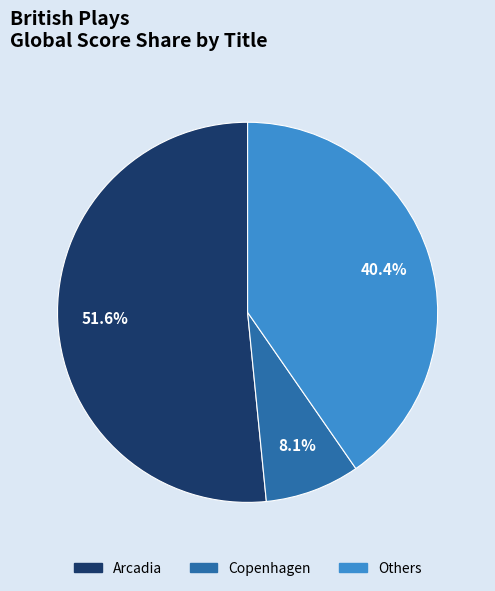

Is there a majority slice in this chart?

Yes